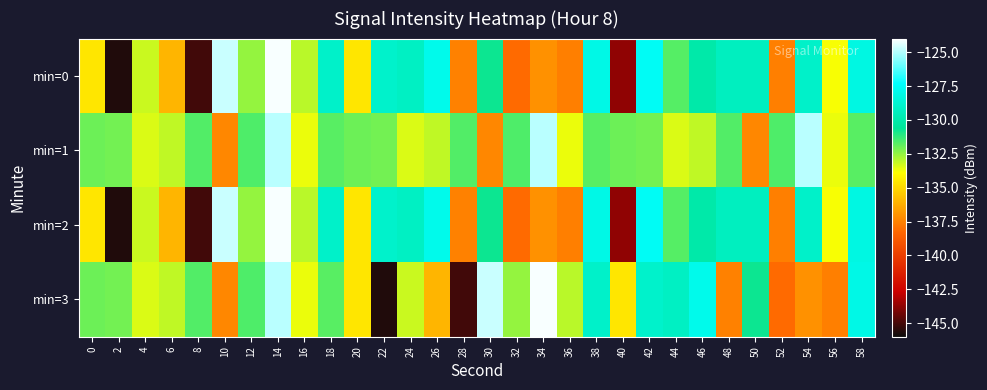

Rank the series by their maximum value, from highest to lowest.

min=0, min=2, min=3, min=1